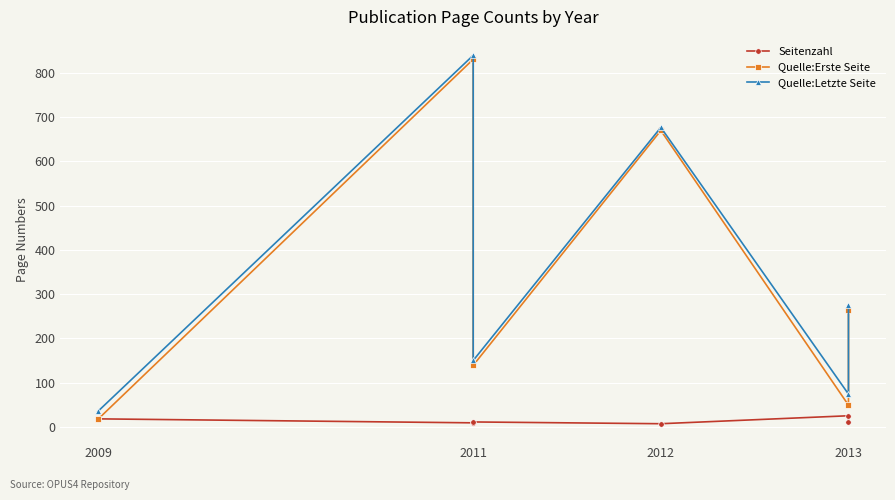

At how many categories does at least one series exceed 700?

1